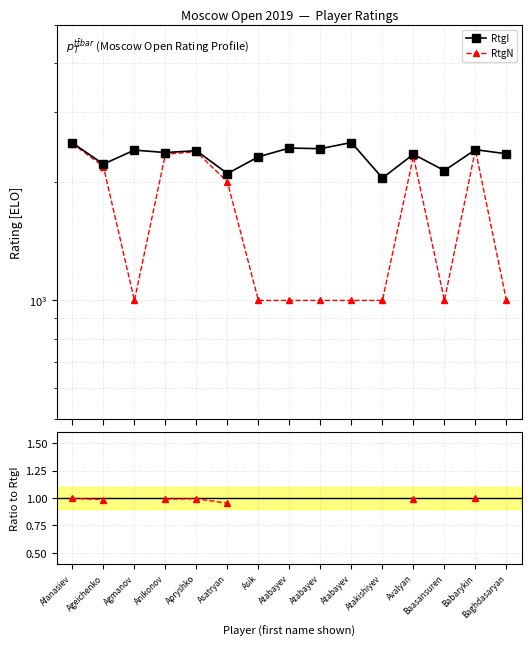

What is the total value across all series at Asatryan?

4095.0